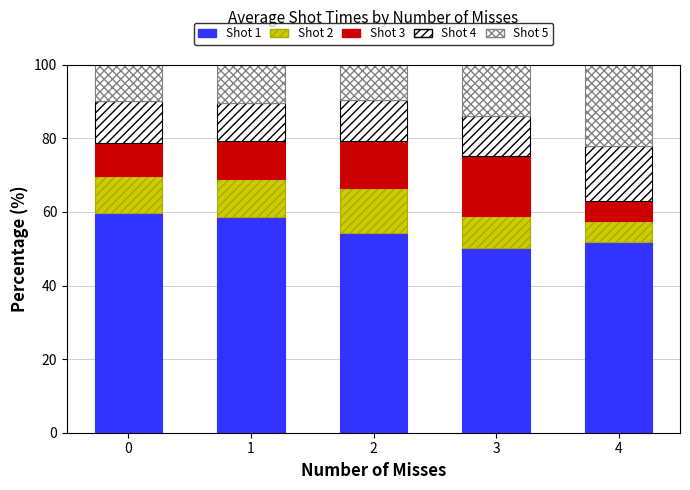

Does the chart contain any negative values?

No